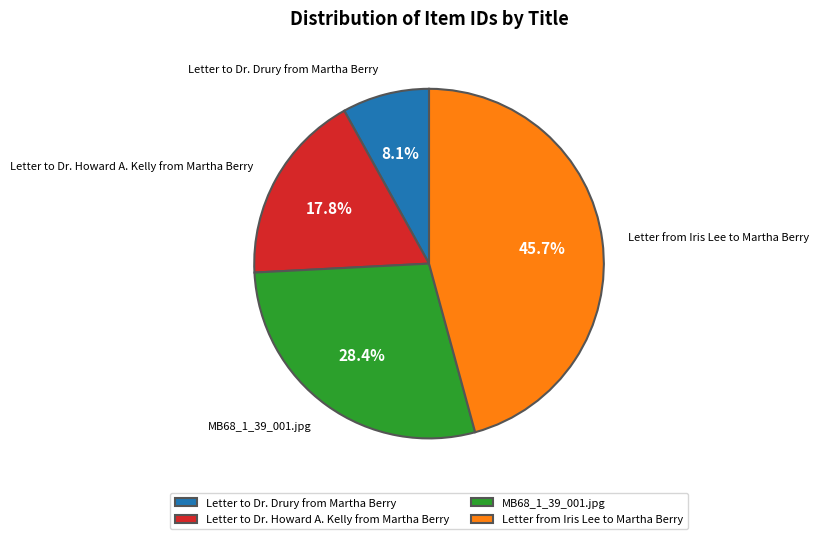

To the nearest percent, what is the difference between the largest and smallest slice percentages?

38%